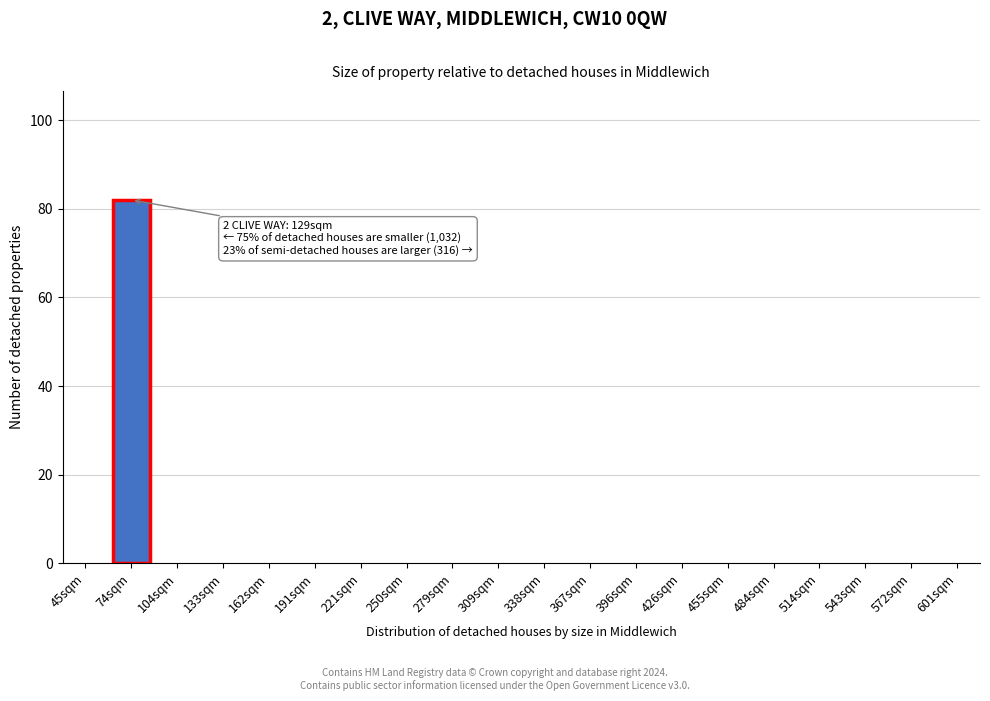

What is the greatest value displayed?

82